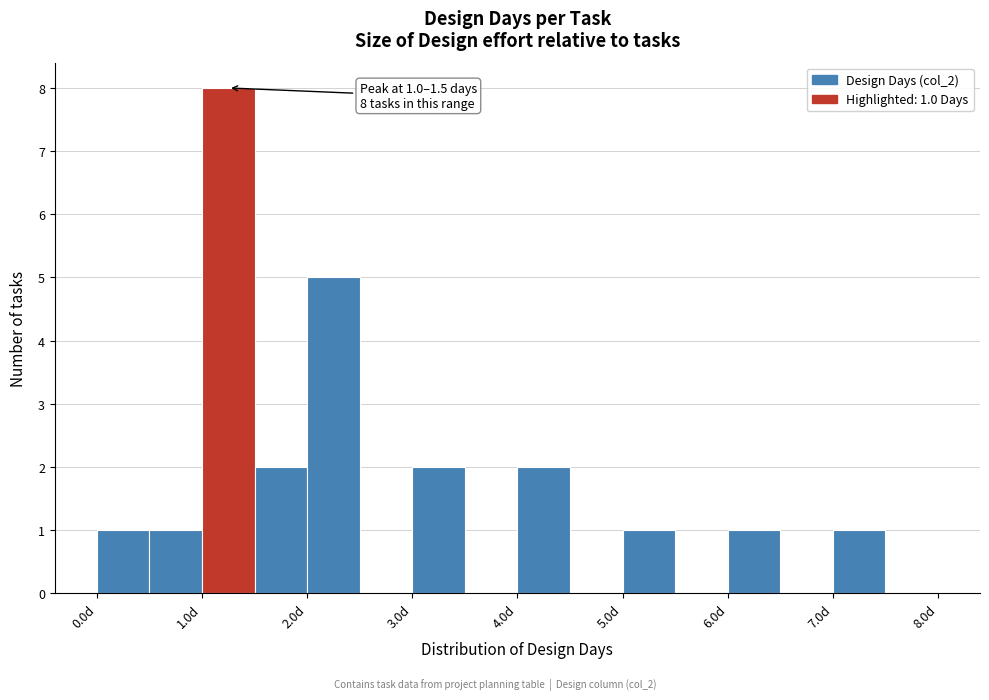

Which range on the x-axis has the tallest bar?

1.0 to 1.5